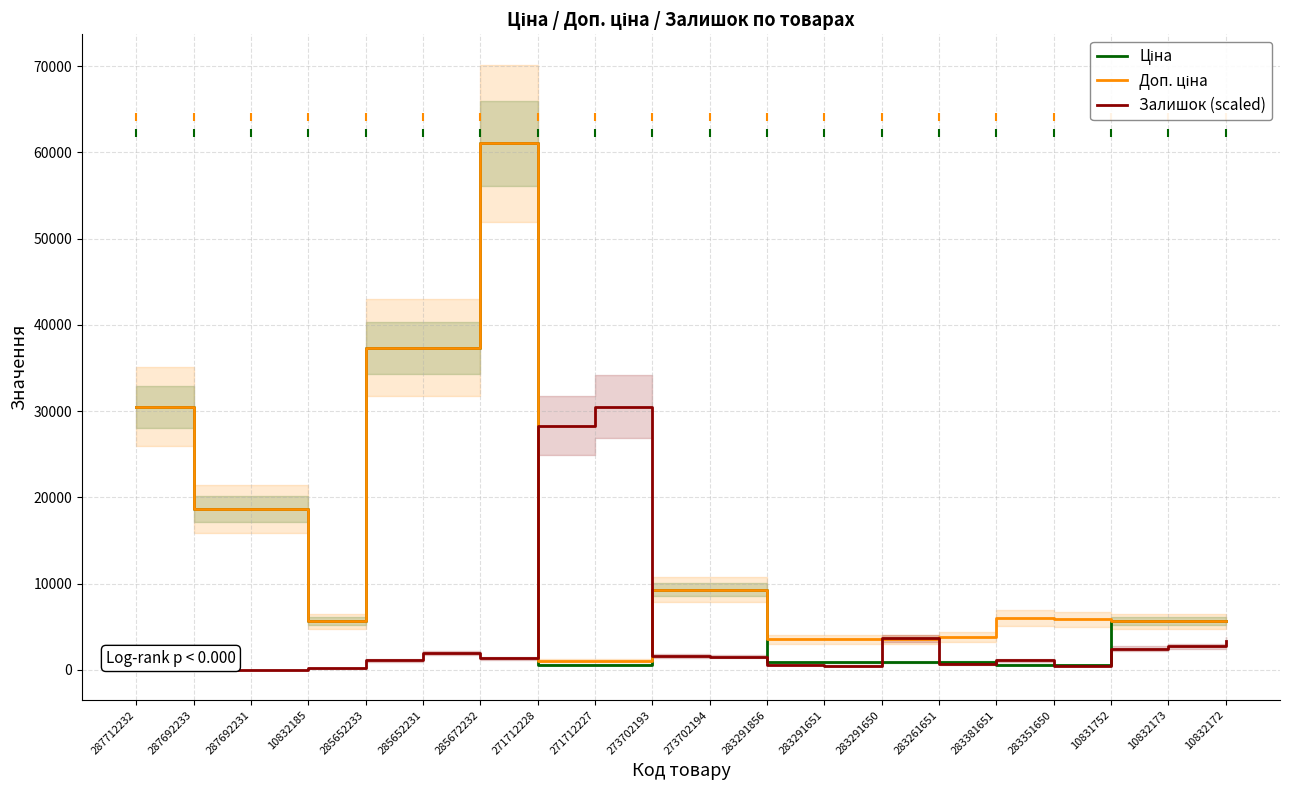

Is it true that Ціна equals 61024.7 at 285672232?

True